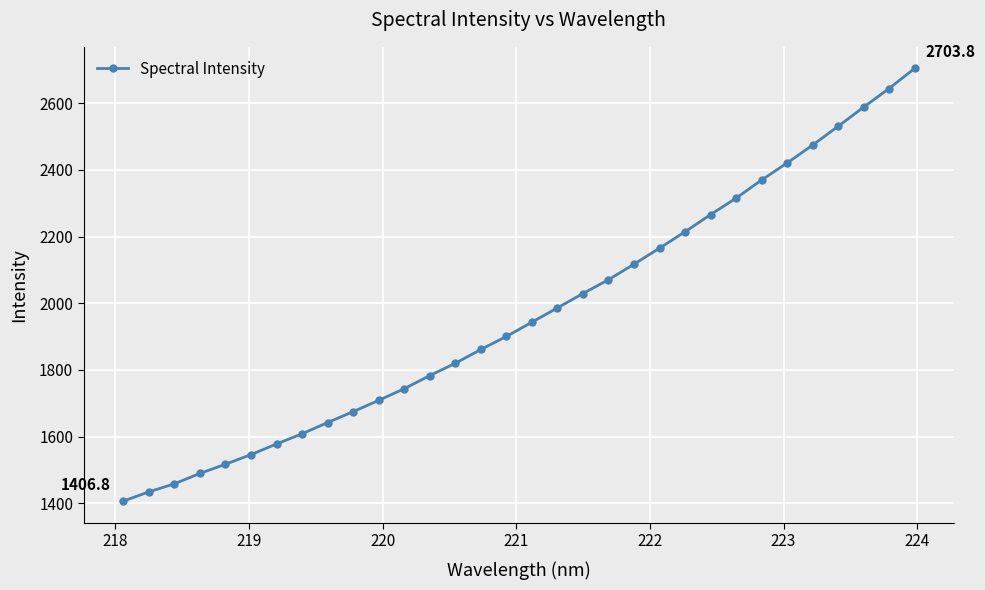

What is the difference between the maximum and second lowest values?

1269.2